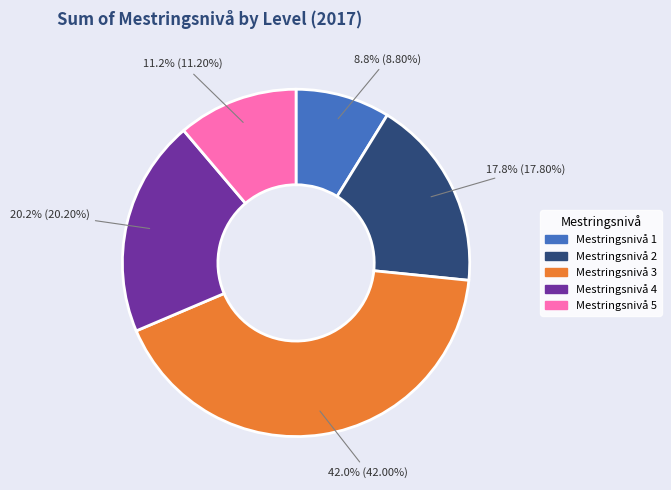

To the nearest percent, what is the difference between the Mestringsnivå 4 and Mestringsnivå 3 slice percentages?

22%